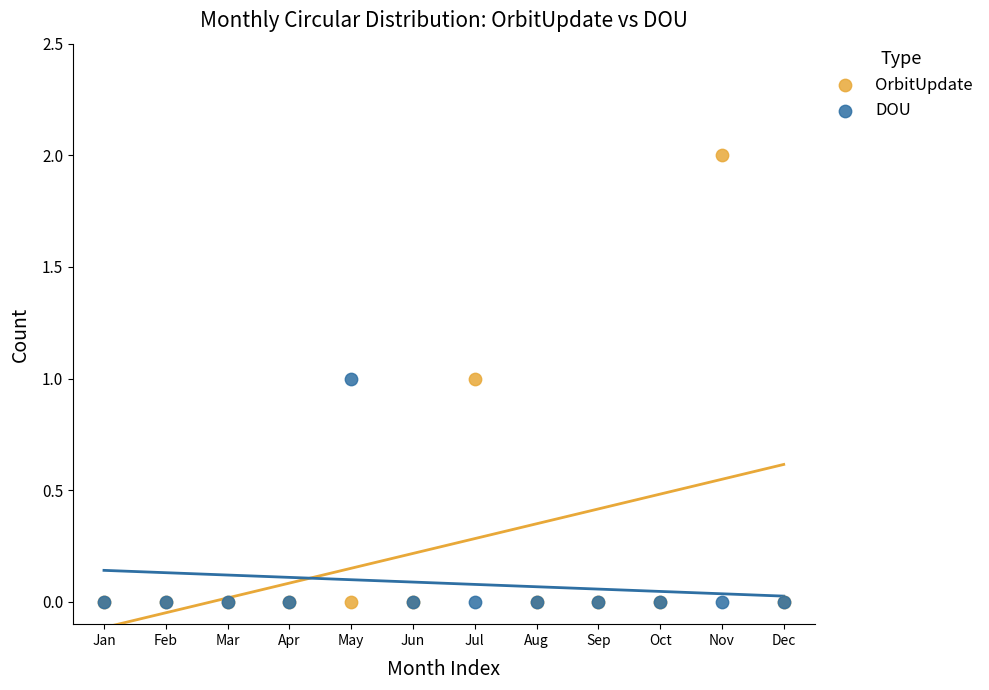

What are all the series names shown in the legend?

OrbitUpdate, DOU